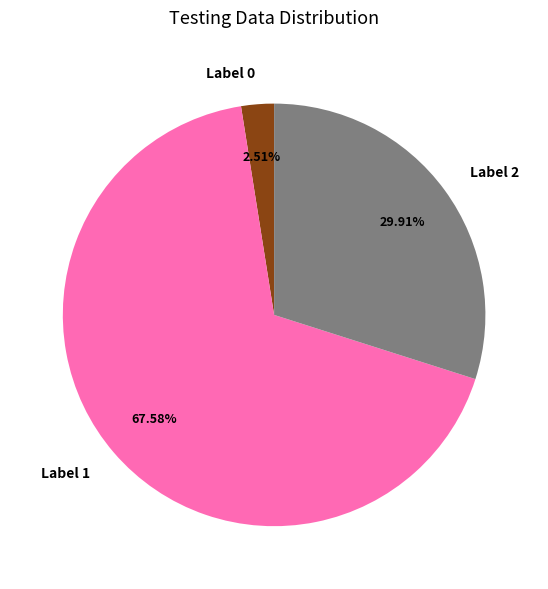

To the nearest percent, what is the average slice percentage?

33%